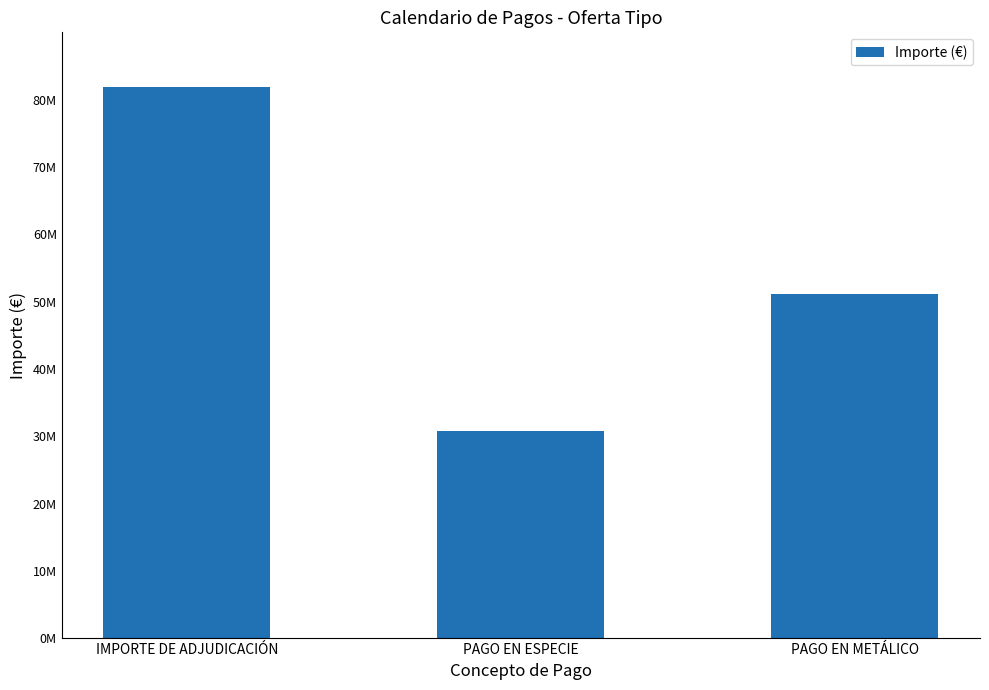

Reading left to right, list all the values displayed in this chart.

IMPORTE DE ADJUDICACIÓN=81800000.0	PAGO EN ESPECIE=30709997.6	PAGO EN METÁLICO=51090002.4